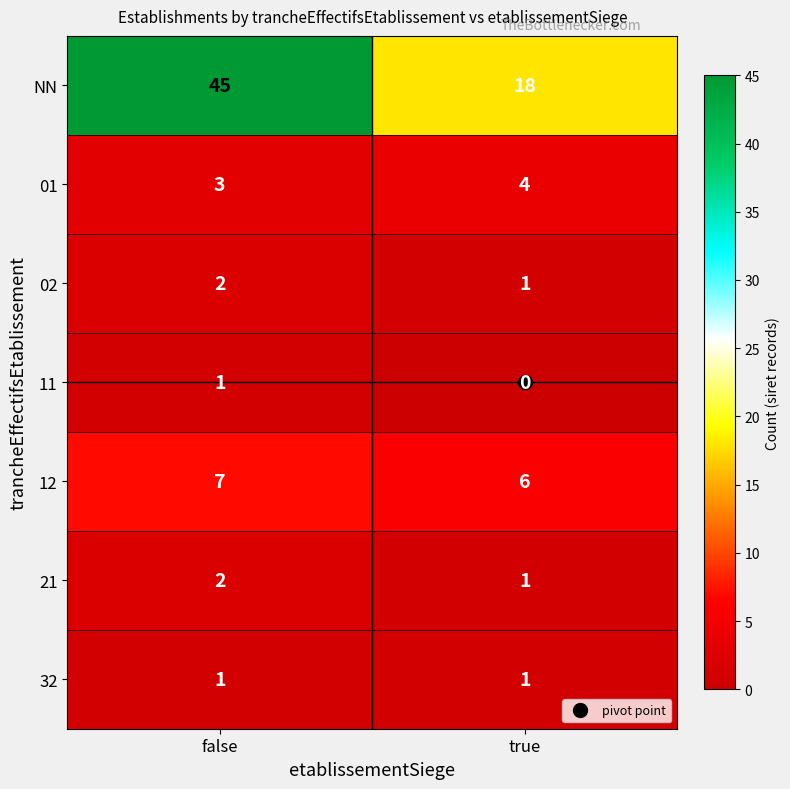

True or false: 32 has a value of 0 at true.

False